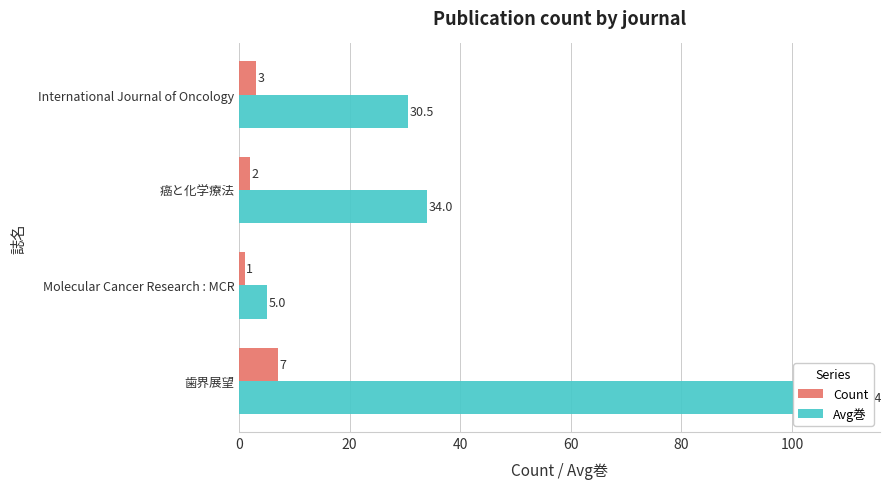

The Count series shows 2.2 at 60. True or false?

False